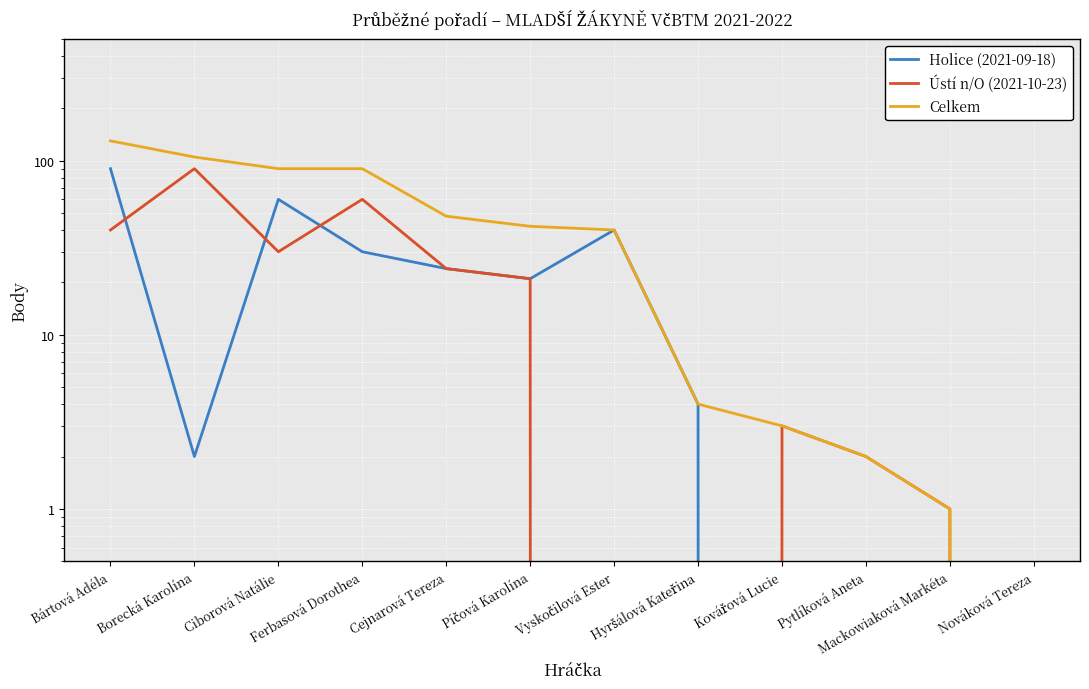

Rank the series at Mackowiaková Markéta from highest to lowest value.

Ústí n/O (2021-10-23), Celkem, Holice (2021-09-18)